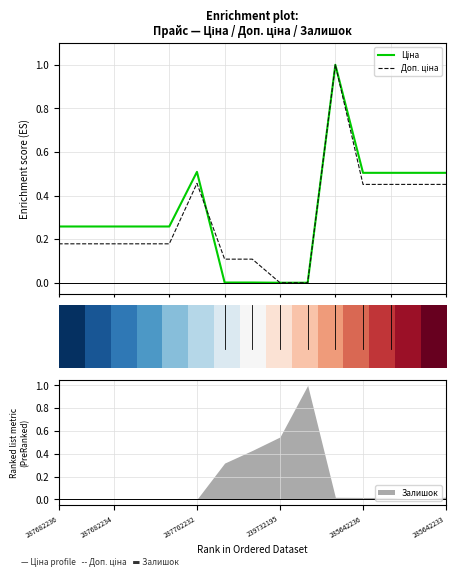

The value of Залишок at 287682236 is 0.4. True or false?

False